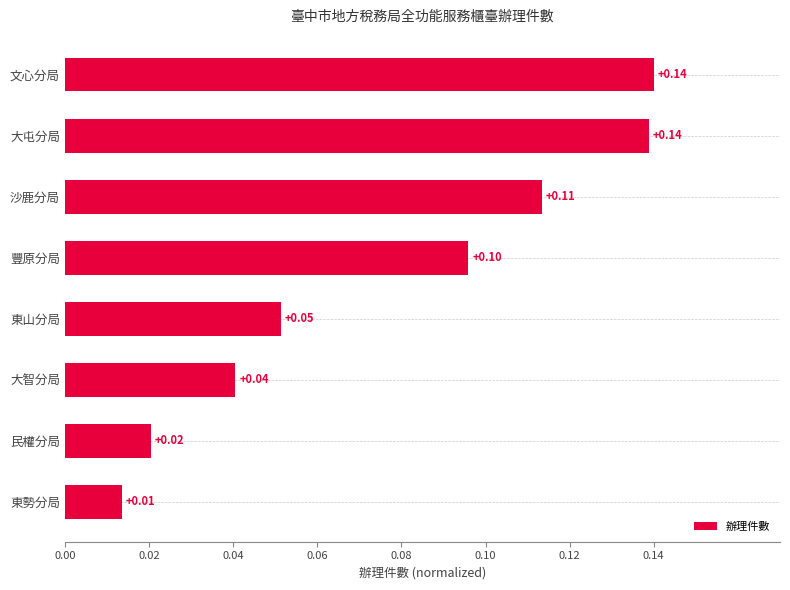

Between 豐原分局 and 沙鹿分局, which is larger?

沙鹿分局